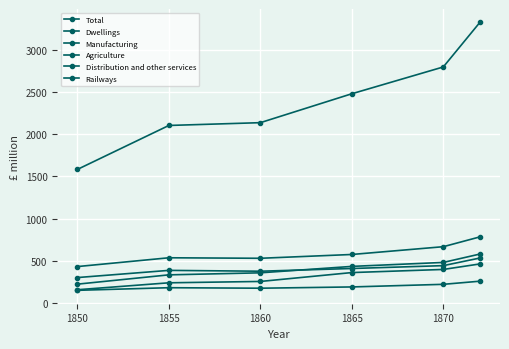

How many values in the Dwellings series are below 577?

3